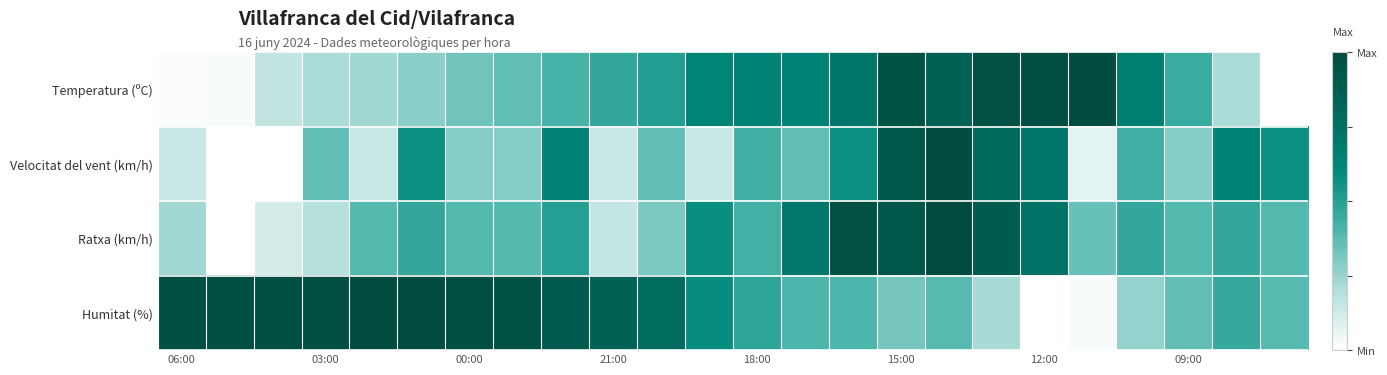

Which series has the largest total across all categories?

Humitat (%)